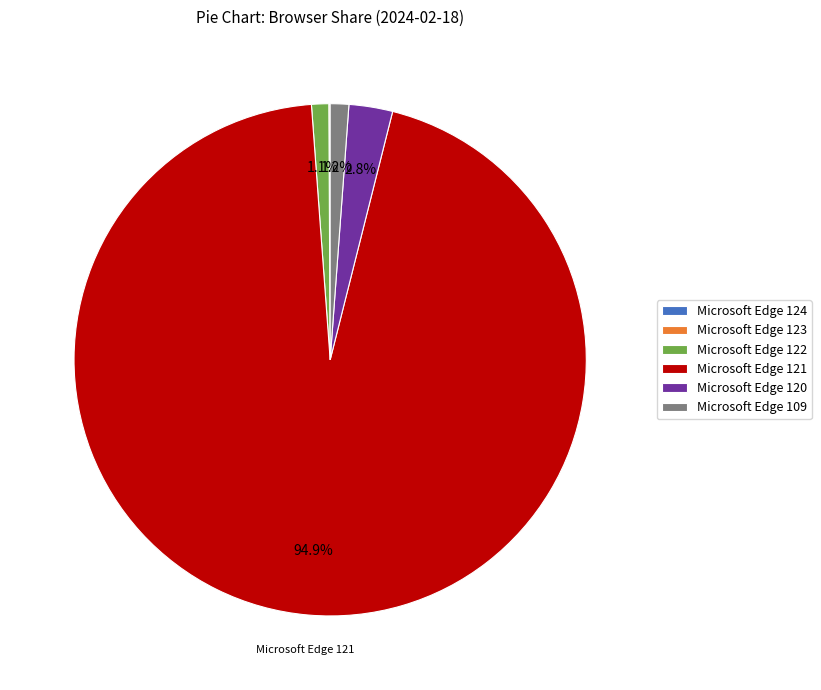

To the nearest percent, what is the combined percentage of Microsoft Edge 120 and Microsoft Edge 122?

4%